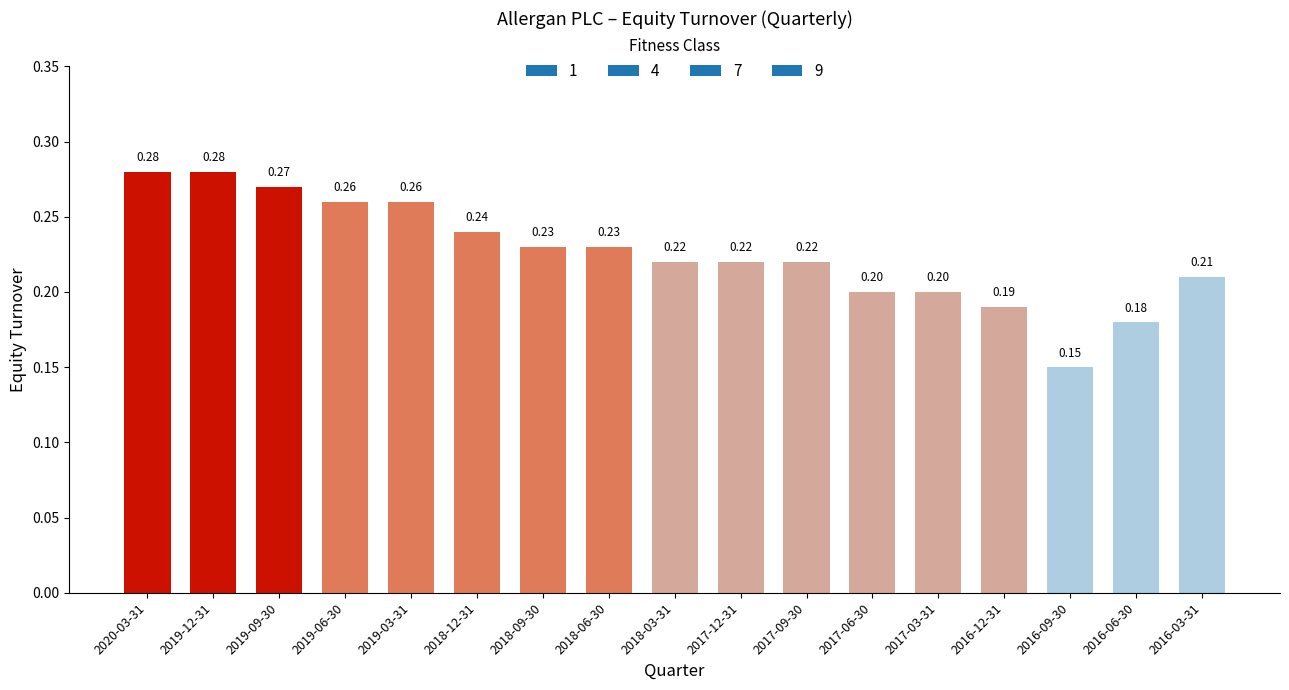

What is the average value?

0.2